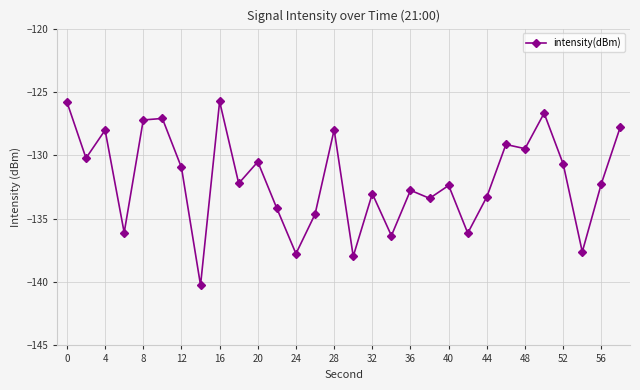

What is the minimum value shown in the chart?

-140.2